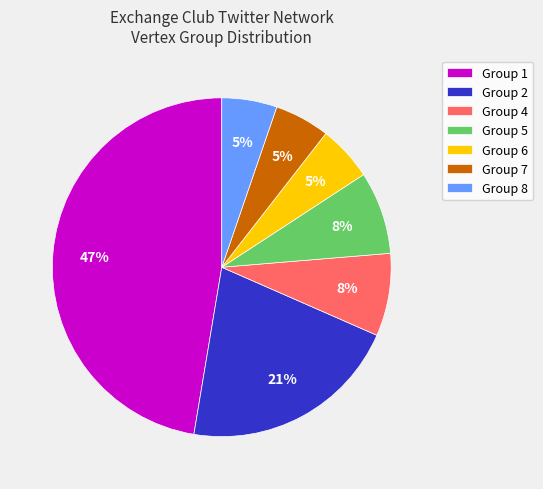

Is the sum of Group 2 and Group 4 greater than half?

No